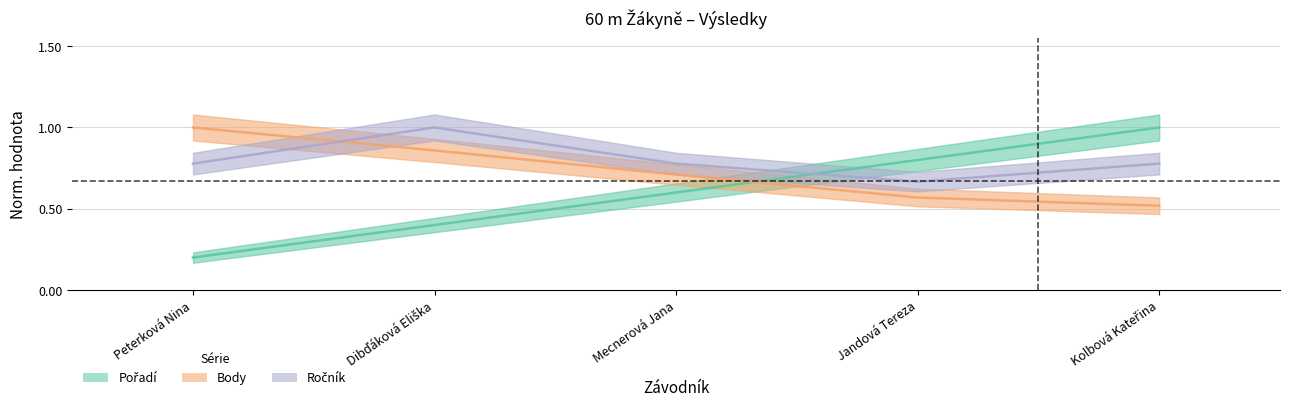

At which category is the sum across all series the highest?

Kolbová Kateřina